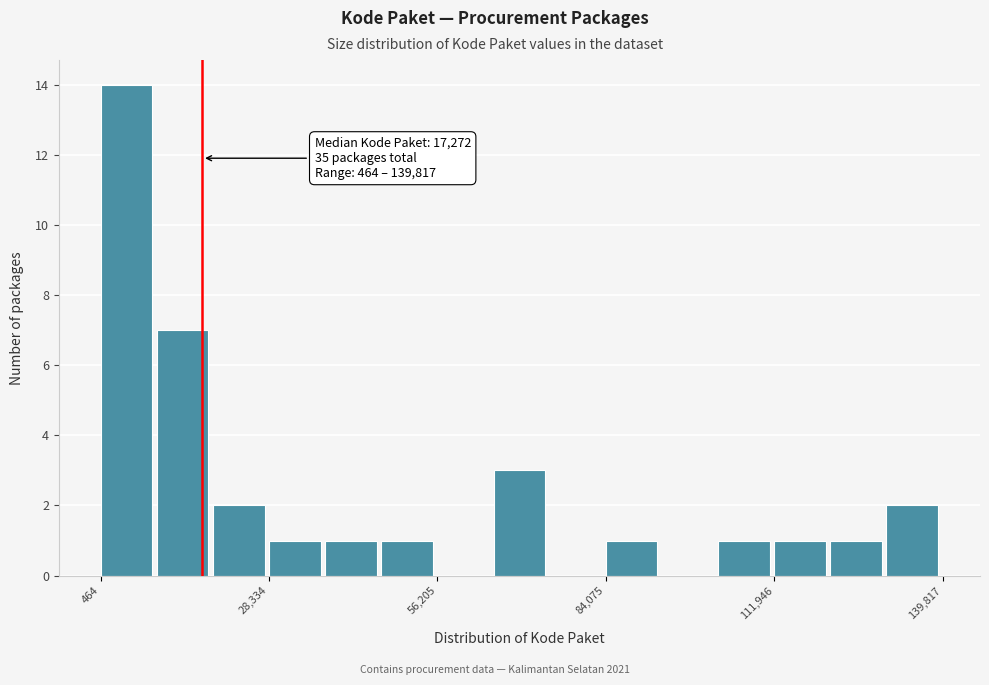

Read against the x-axis, roughly where is the centre of the tallest bar?

5000